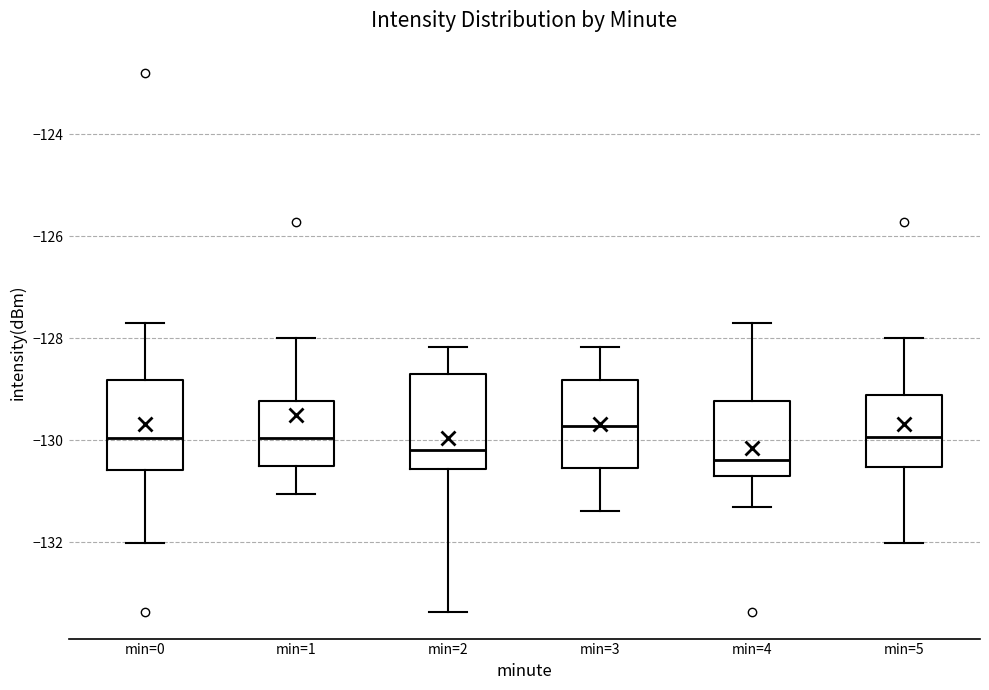

Reading left to right, read every box against the y-axis: the position of its median line, the range the box covers, and the ends of its whiskers. The values are not printed on the chart, so give them approximately, as read against the axis.

min=0: median -130.0, box -130.6 to -128.8, whiskers -132.0 to -127.6
min=1: median -130.0, box -130.4 to -129.2, whiskers -131.0 to -128.0
min=2: median -130.2, box -130.6 to -128.6, whiskers -133.4 to -128.2
min=3: median -129.8, box -130.6 to -128.8, whiskers -131.4 to -128.2
min=4: median -130.4, box -130.6 to -129.2, whiskers -131.4 to -127.6
min=5: median -130.0, box -130.6 to -129.2, whiskers -132.0 to -128.0